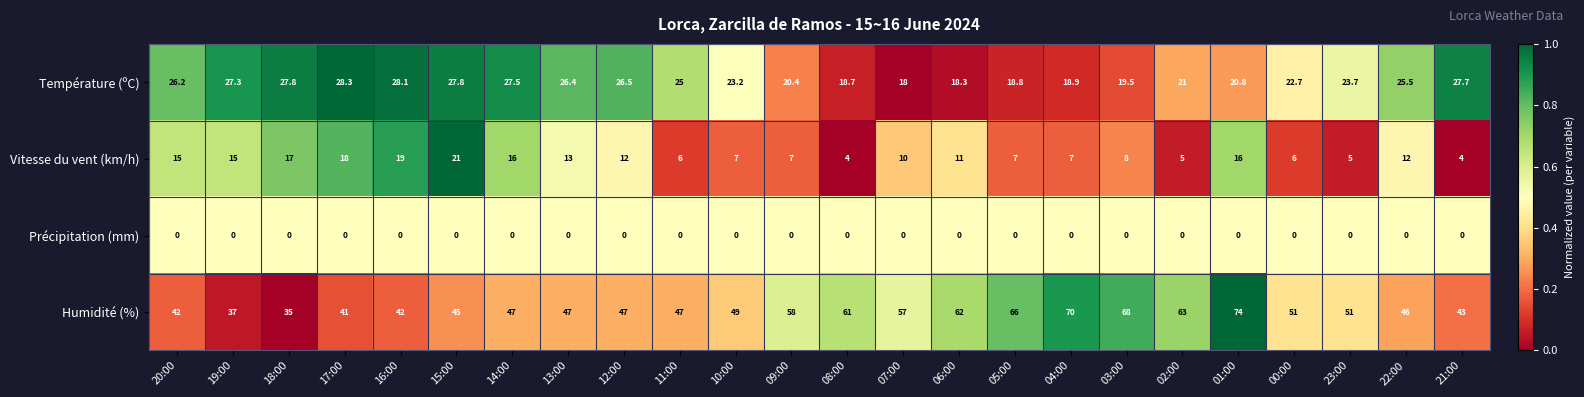

List the series in order of their peak value, lowest first.

Précipitation (mm), Vitesse du vent (km/h), Température (ºC), Humidité (%)